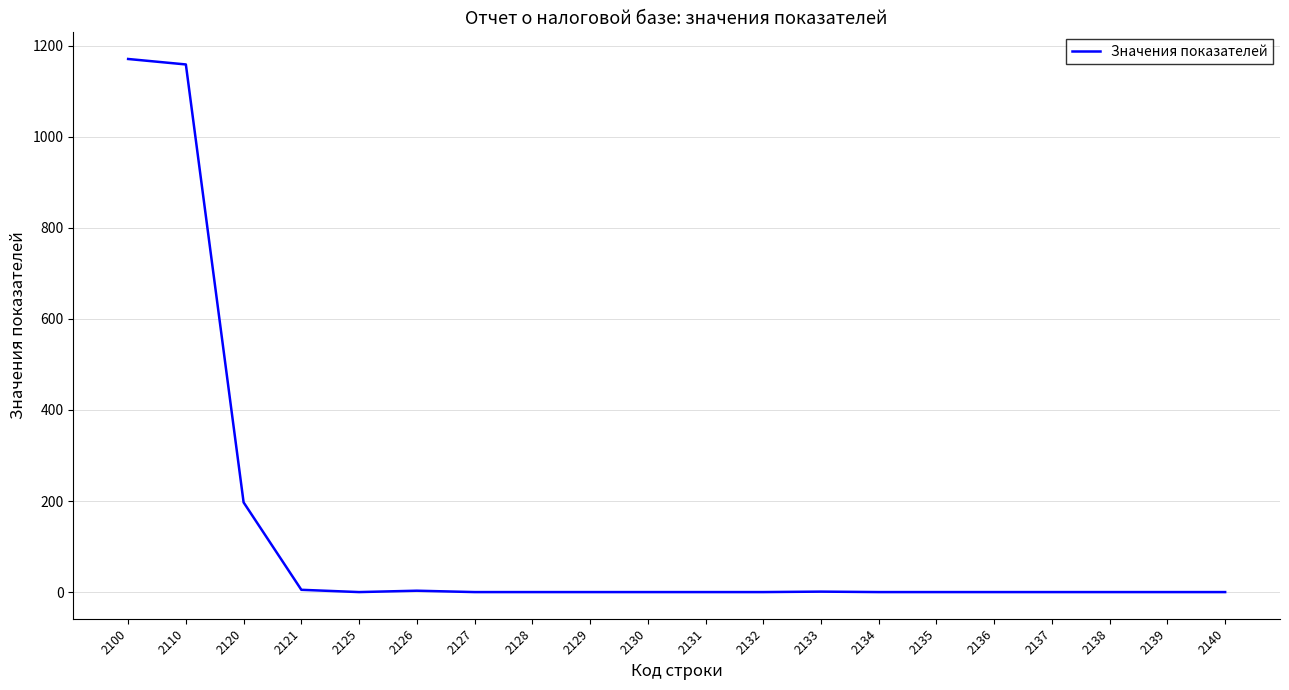

Where is the data nearest to the value 585?

2120